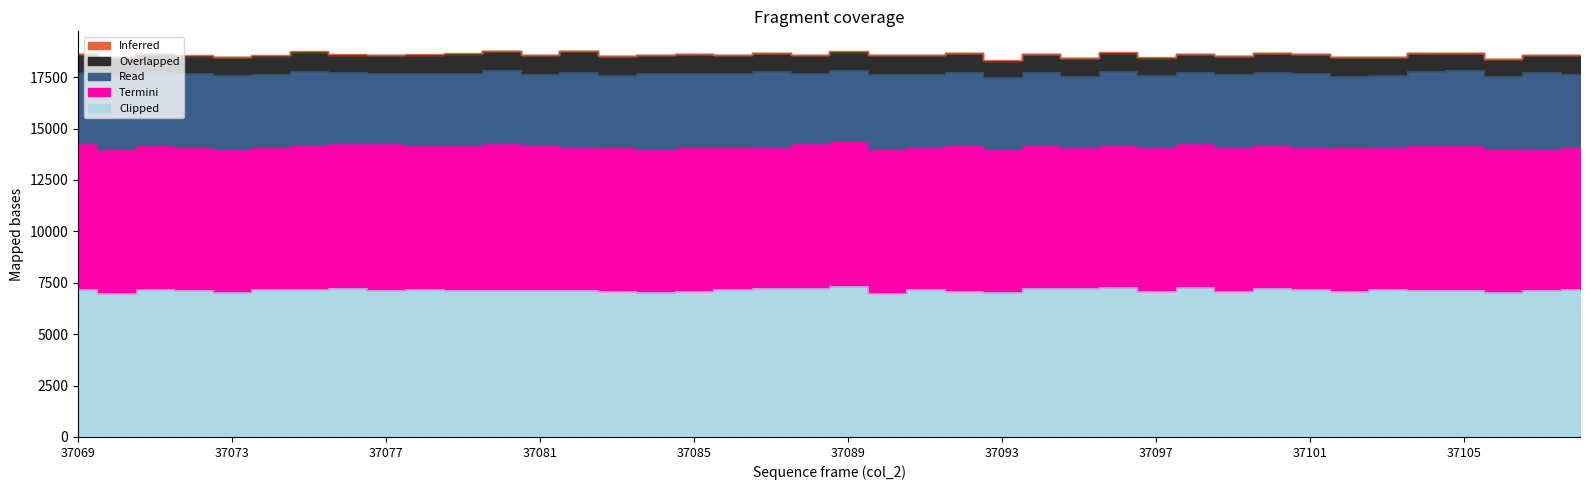

True or false: Inferred has more than 1 points higher than both neighbors.

True